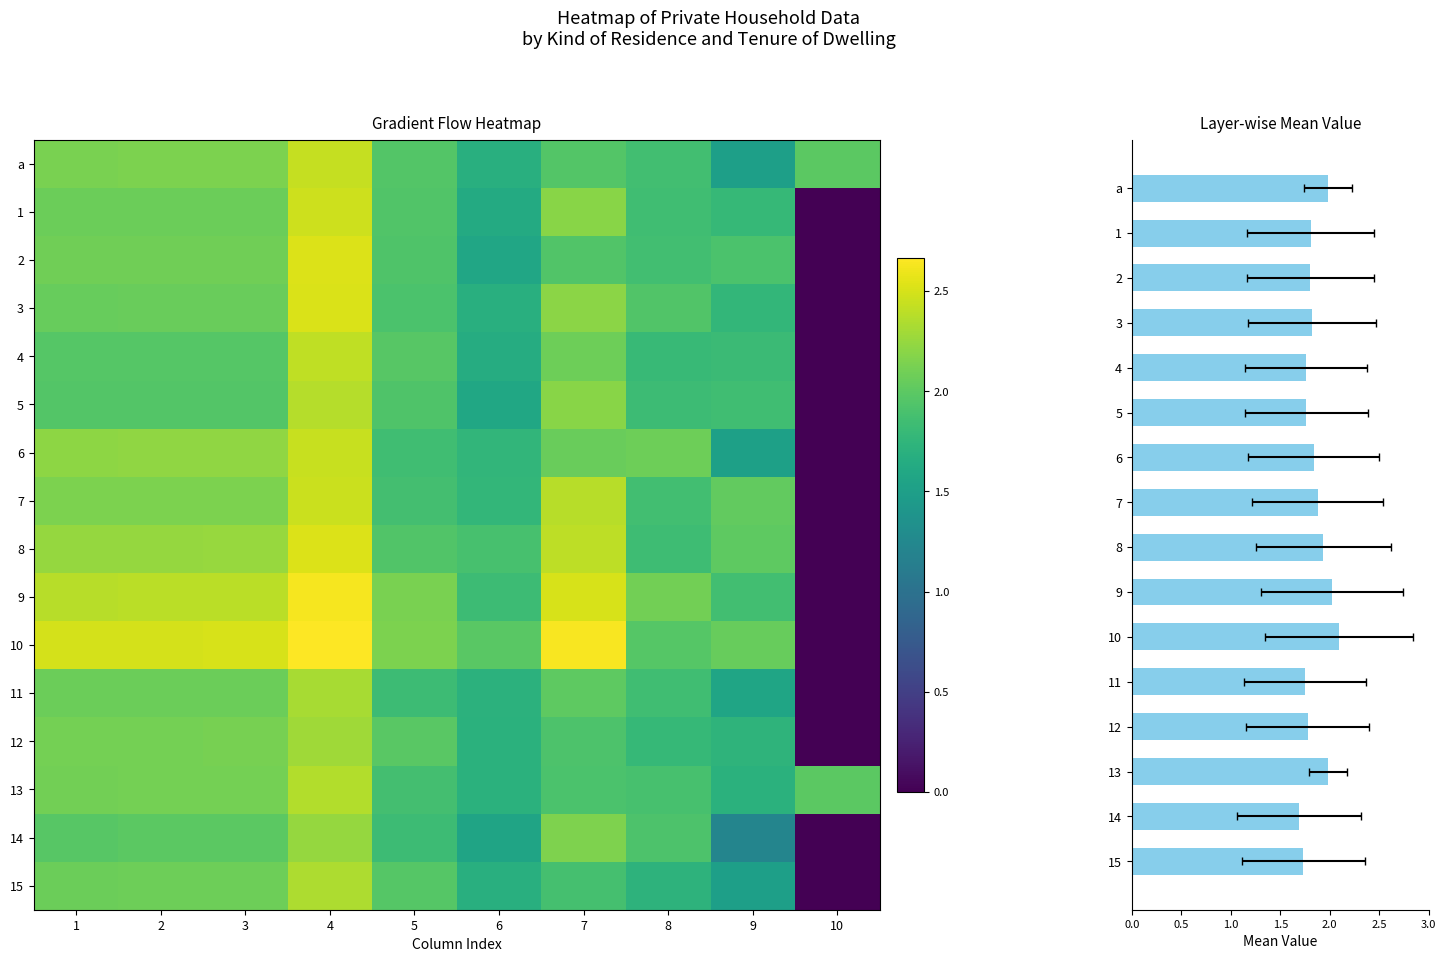

The value of 12 at 8 is 0.4. True or false?

False